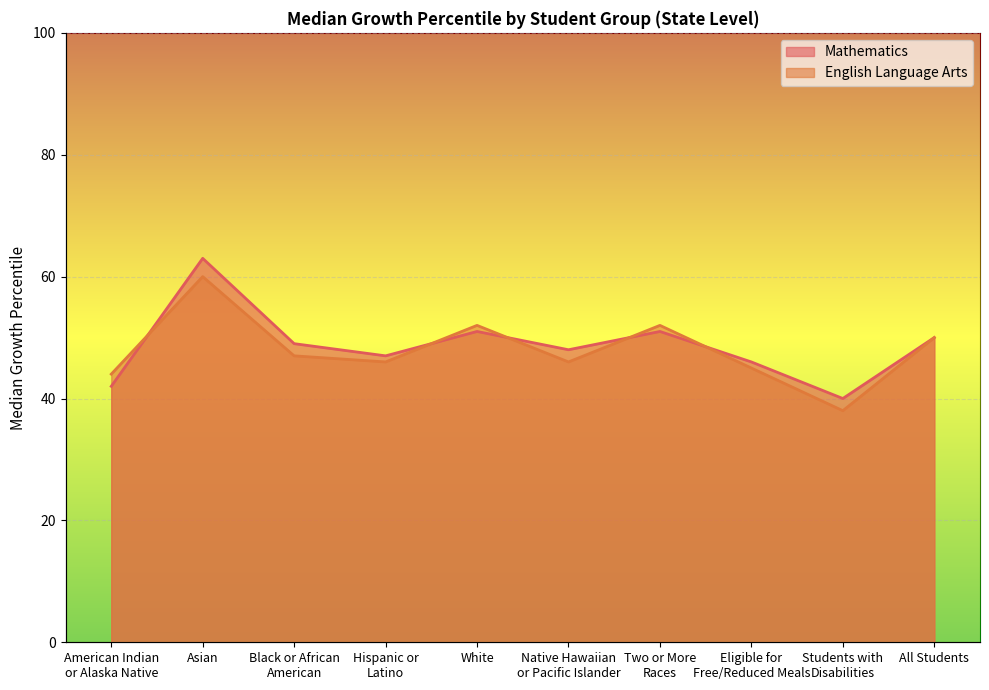

Rank the series at All Students from lowest to highest value.

Mathematics, English Language Arts